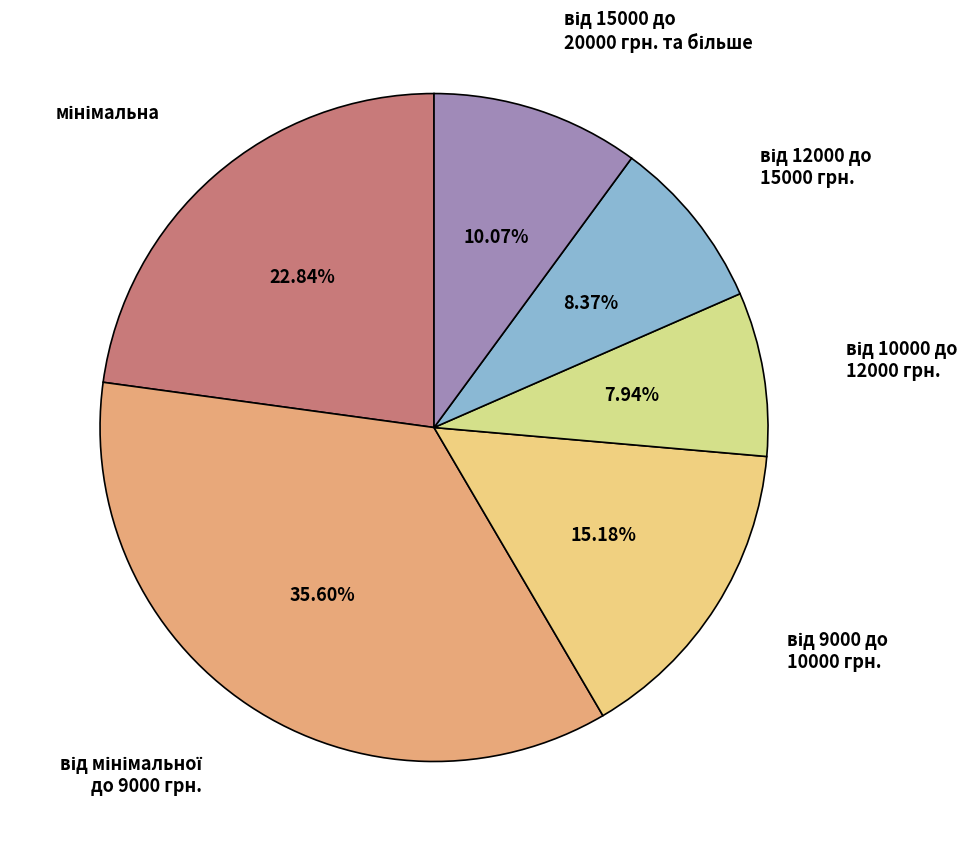

Is there a majority slice in this chart?

No